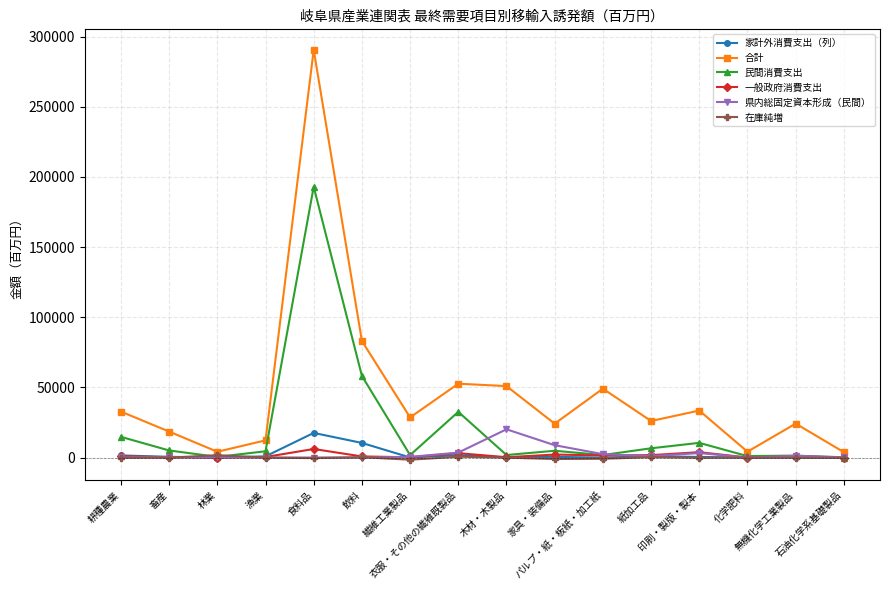

What value does the 在庫純増 series have at 衣服・その他の繊維既製品?

654.9